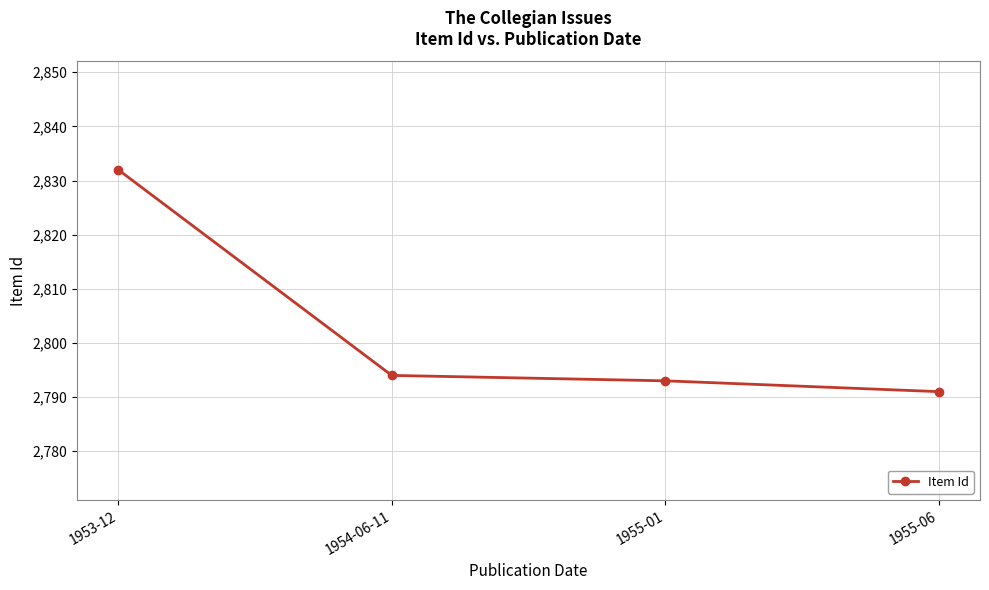

List the labels in order of value, smallest first.

1955-06, 1955-01, 1954-06-11, 1953-12